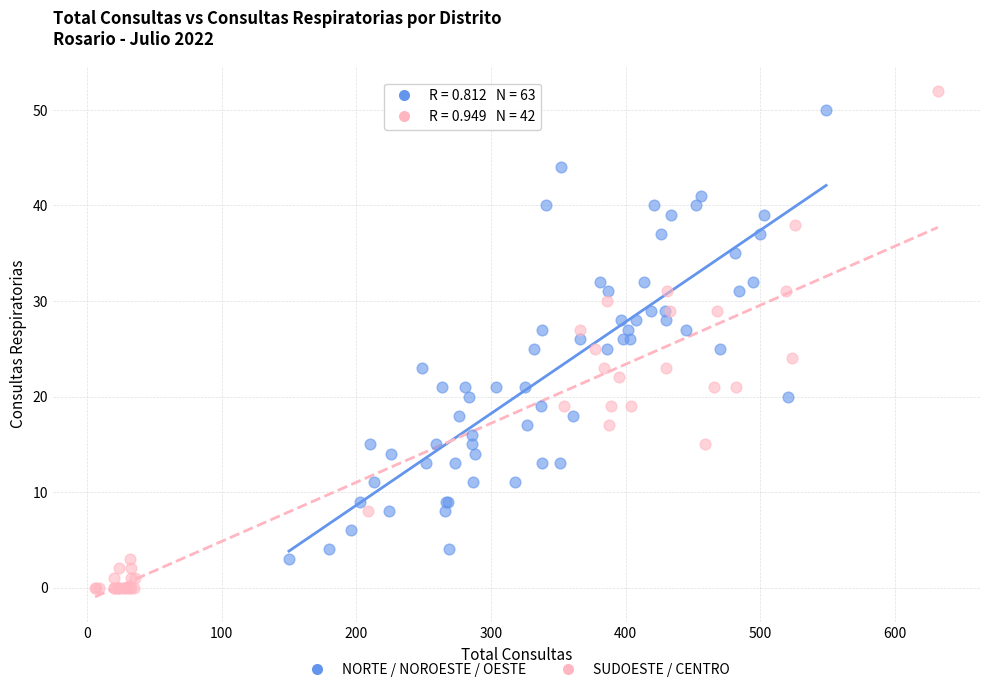

Which series contains the lowest Y value?

SUDOESTE / CENTRO